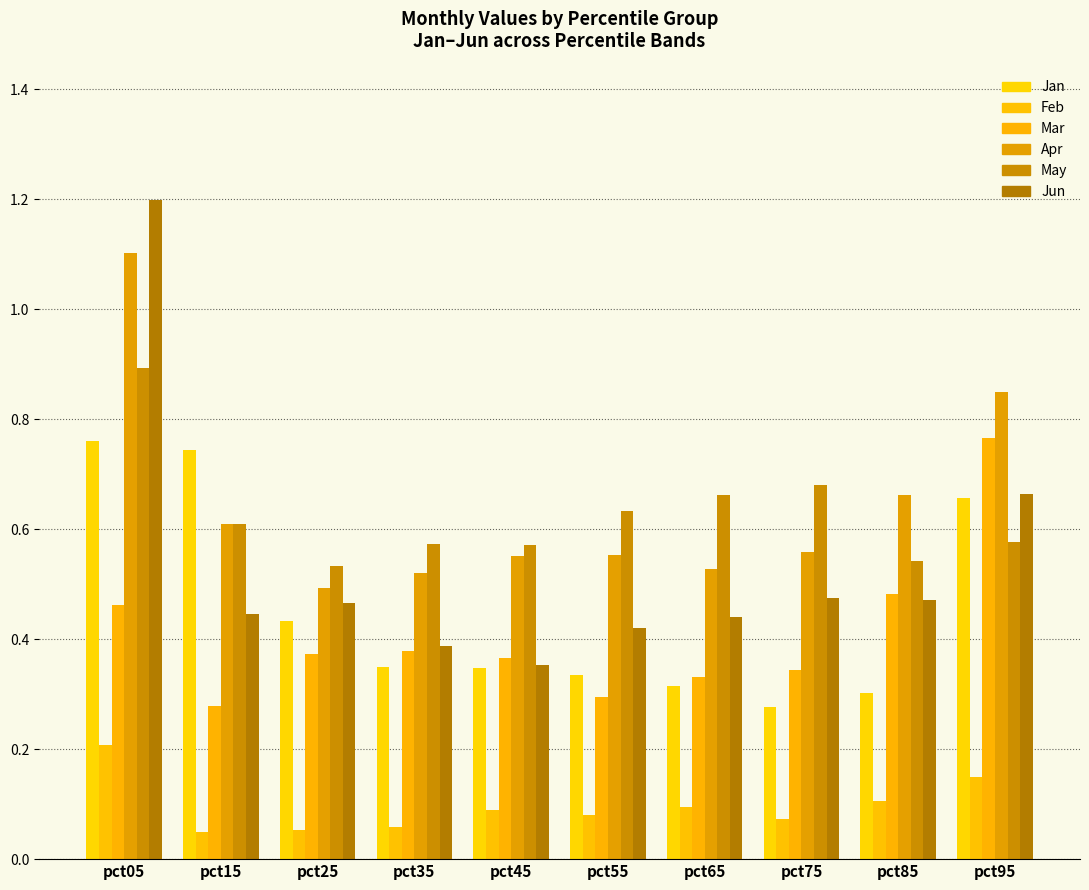

At which label is Jun closest to 0?

pct45